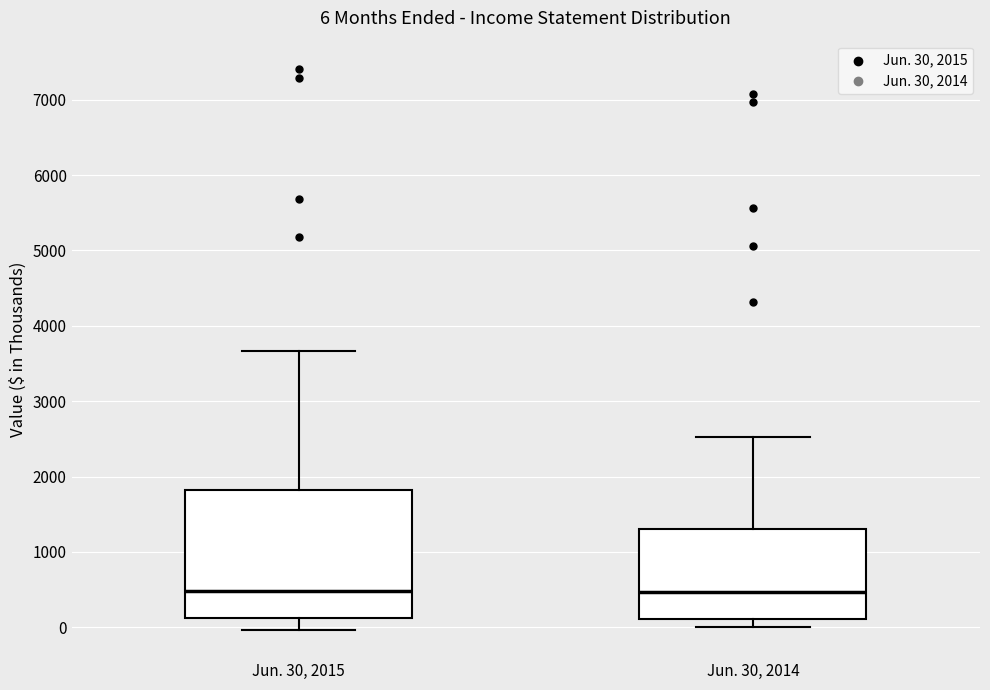

Which box is the tallest, from its lower edge to its upper edge?

Jun. 30, 2015